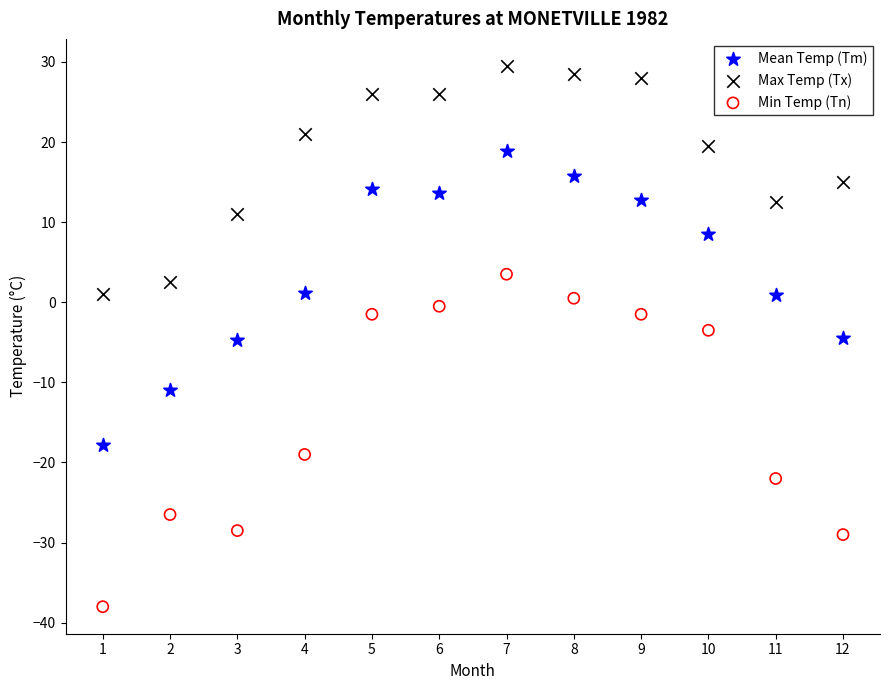

What are all the series names shown in the legend?

Mean Temp (Tm), Max Temp (Tx), Min Temp (Tn)